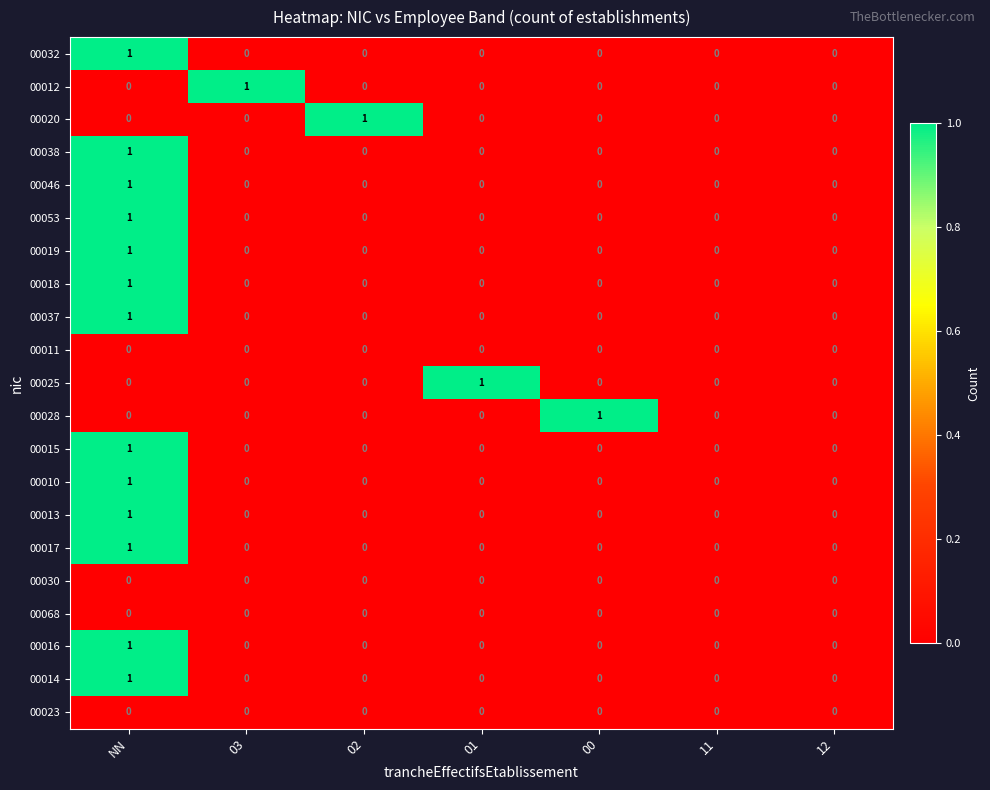

At which category is the sum across all series the highest?

NN